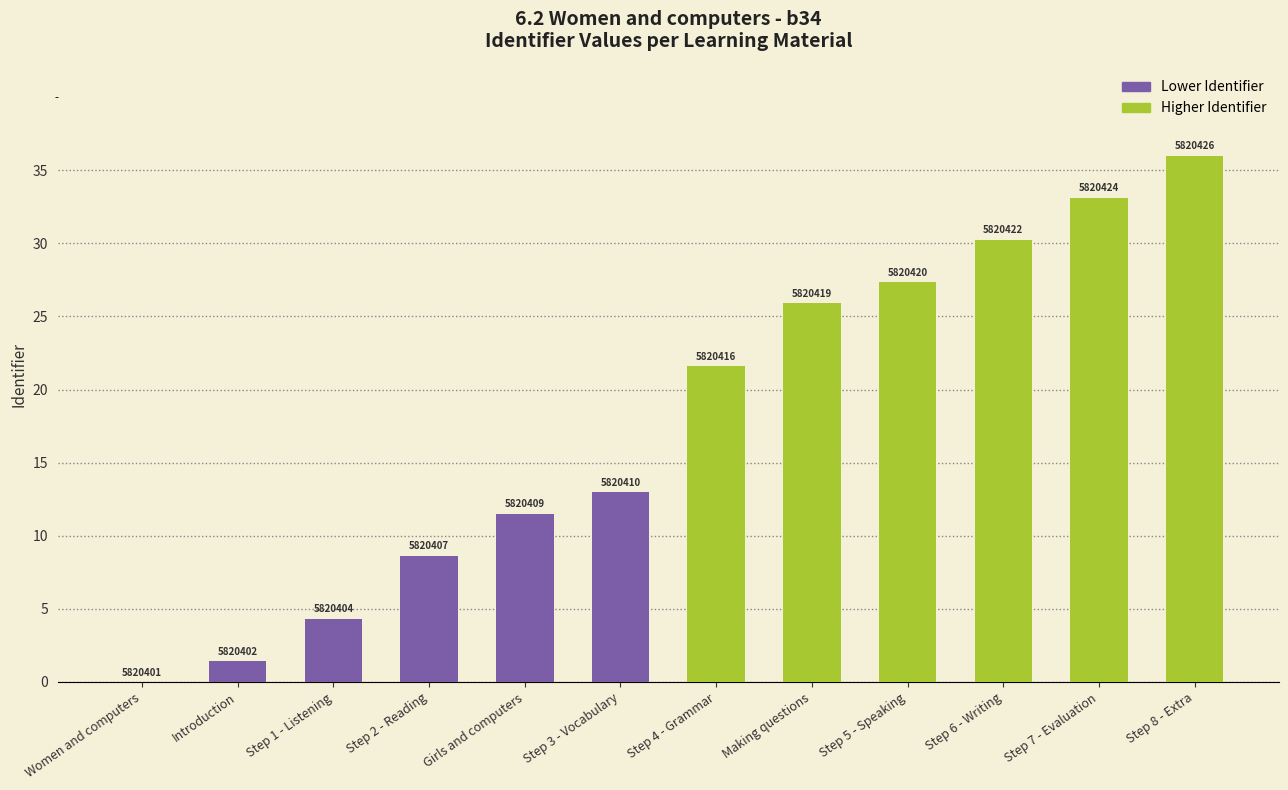

What is the label of the 4th bar from the left?

Step 2 - Reading